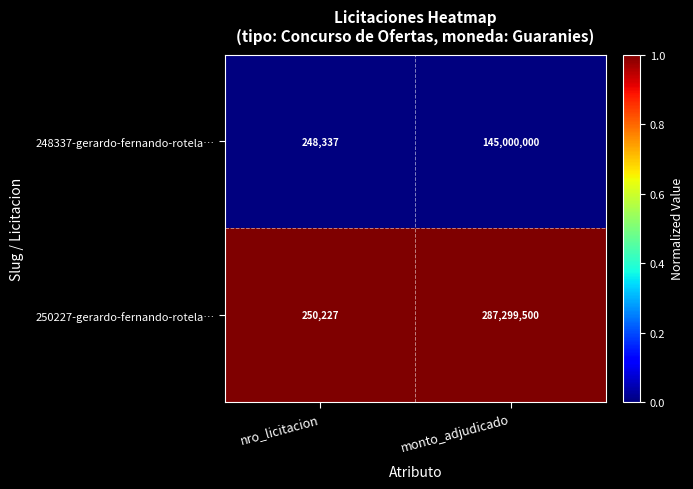

How many distinct data groups are displayed?

2